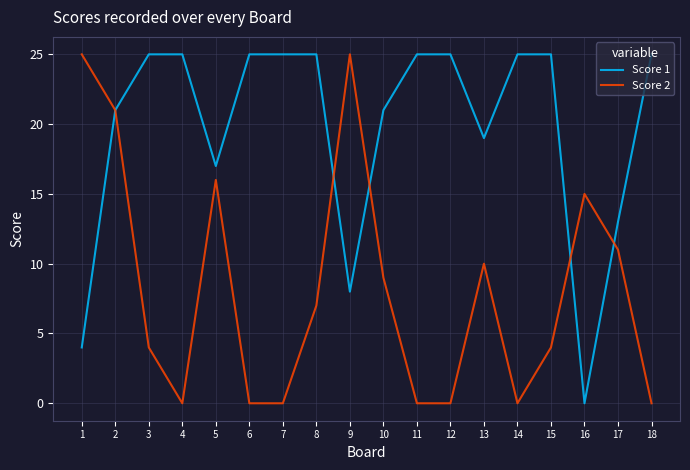

How many distinct data groups are displayed?

2